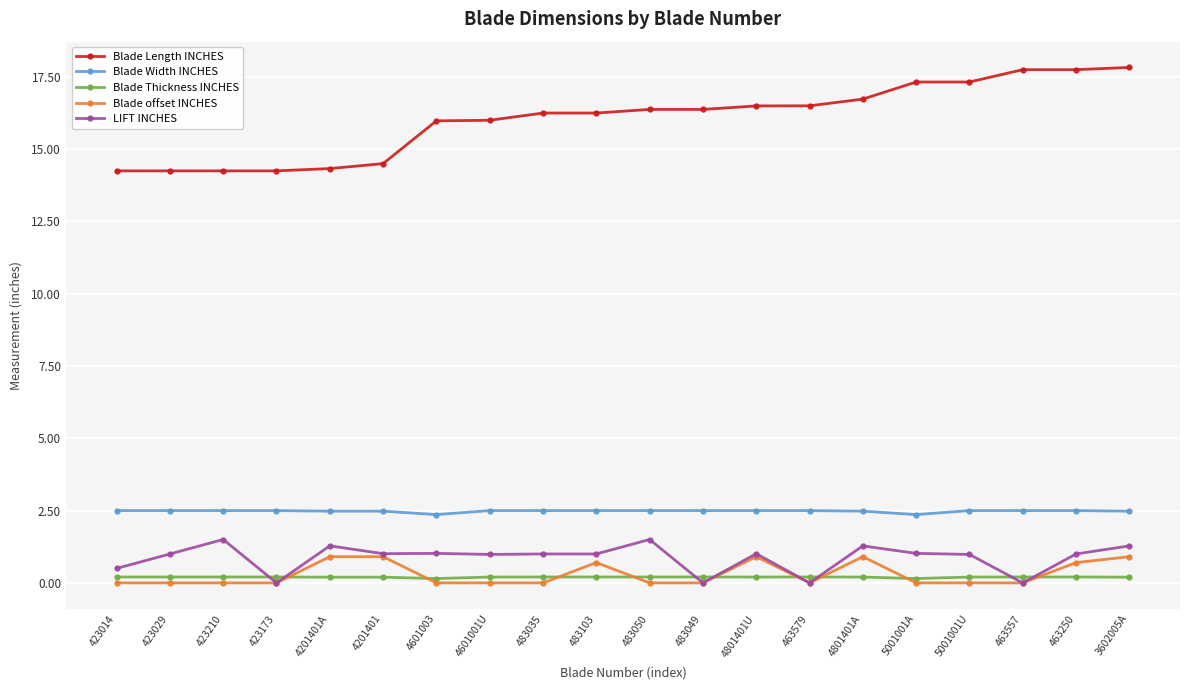

True or false: Blade Width INCHES and Blade Thickness INCHES cross at least once.

False